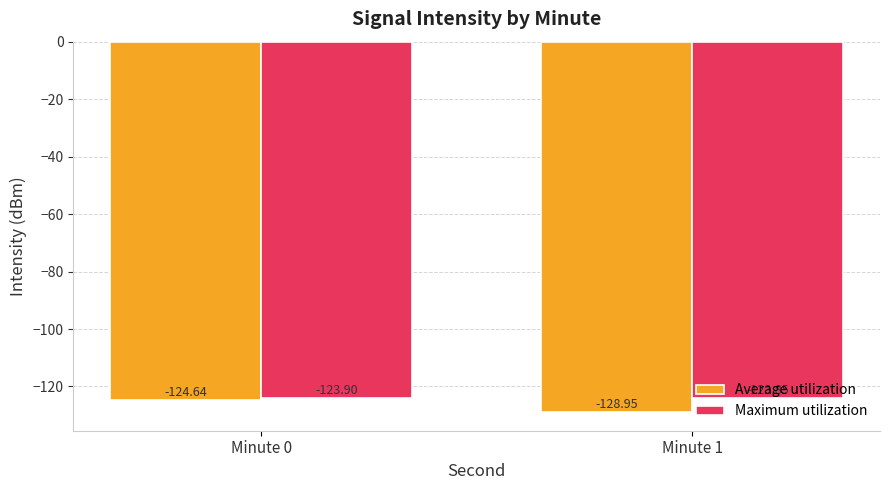

What is the minimum value for Maximum utilization?

-123.9